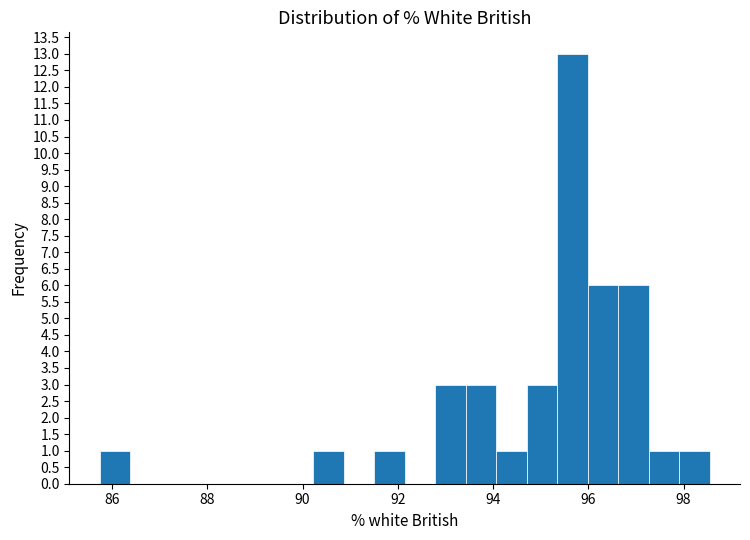

Read against the x-axis, roughly where is the centre of the tallest bar?

95.6